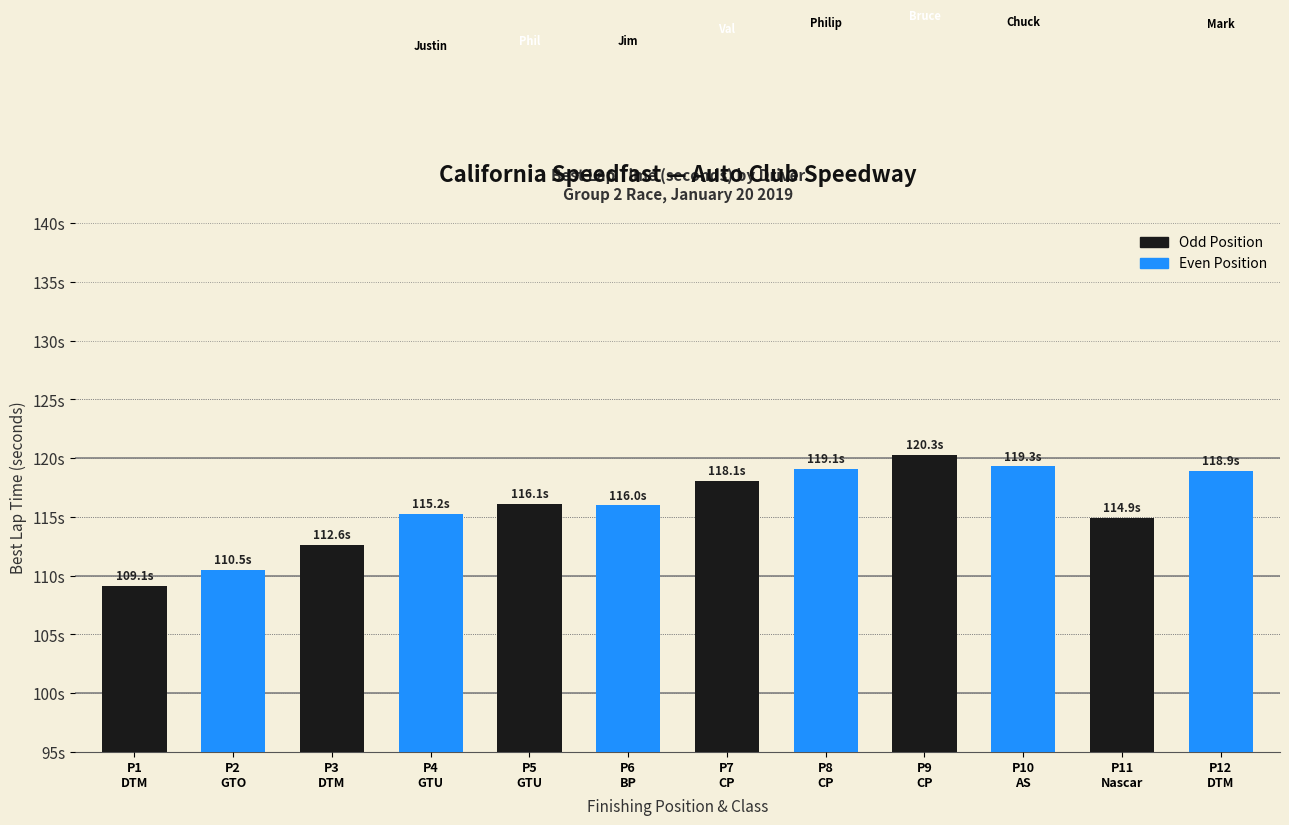

Are the bars horizontal?

No